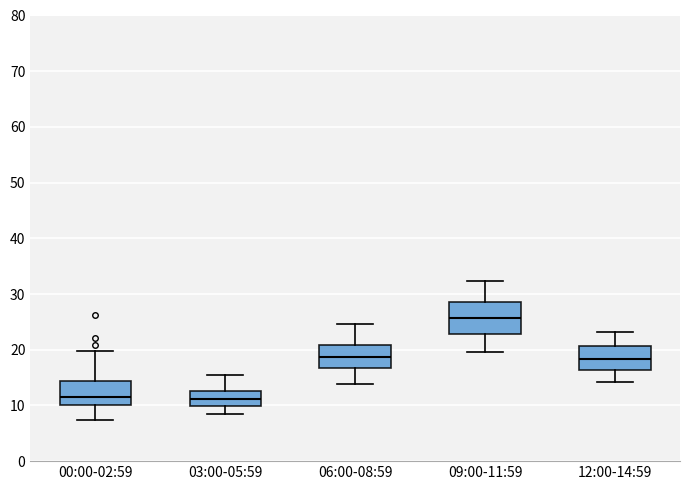

Comparing the boxes themselves (not the whiskers), which one is the tallest?

09:00-11:59